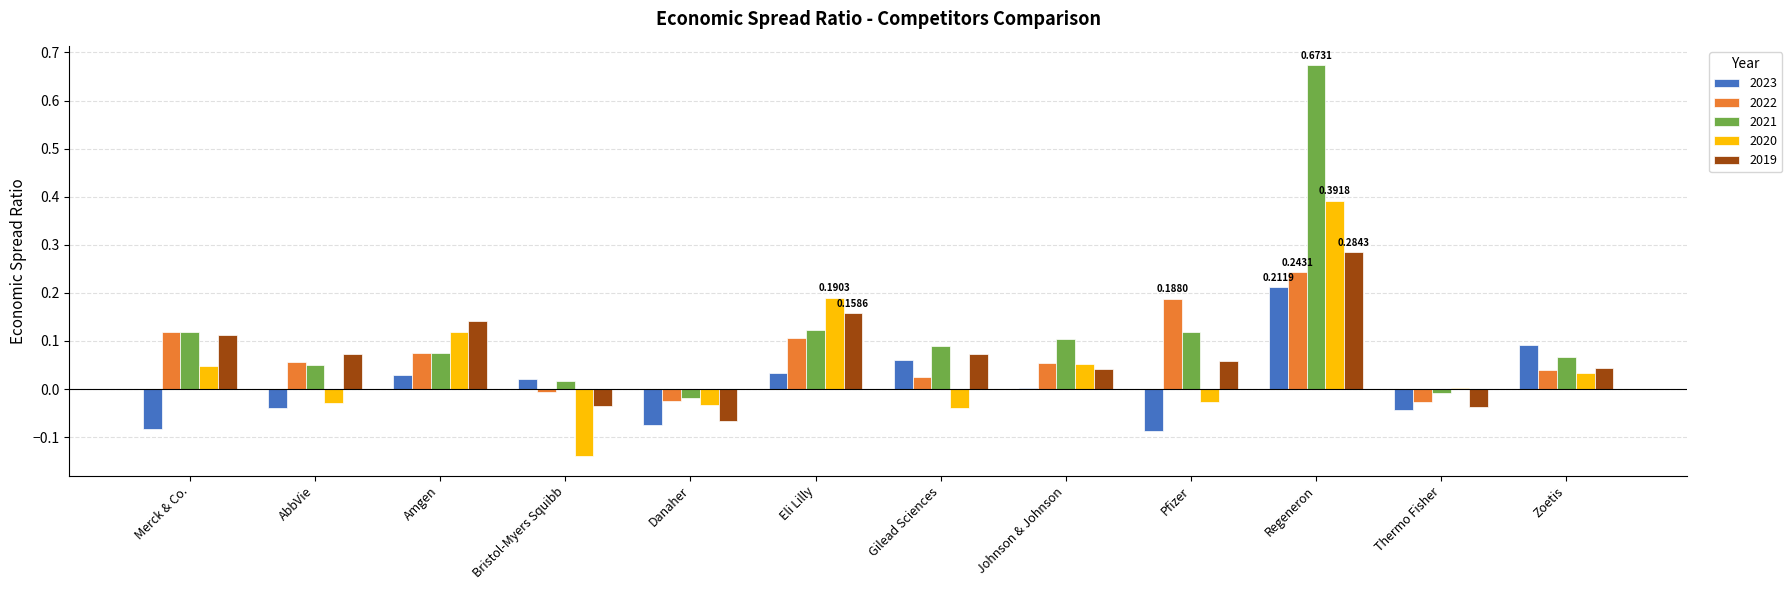

Count the number of categories in the chart.

12